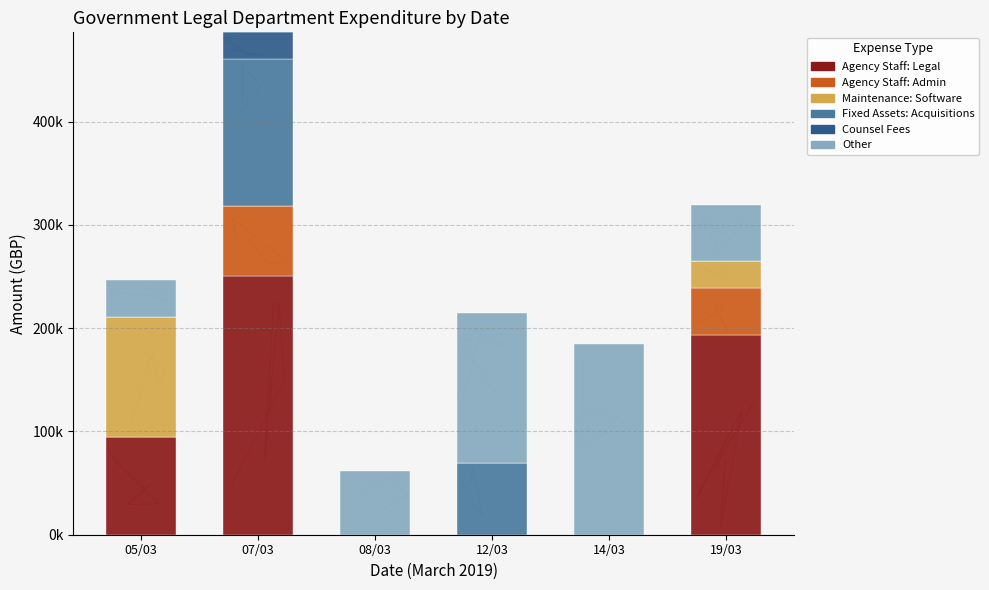

What is the approximate value of Other at 08/03?

62148.9